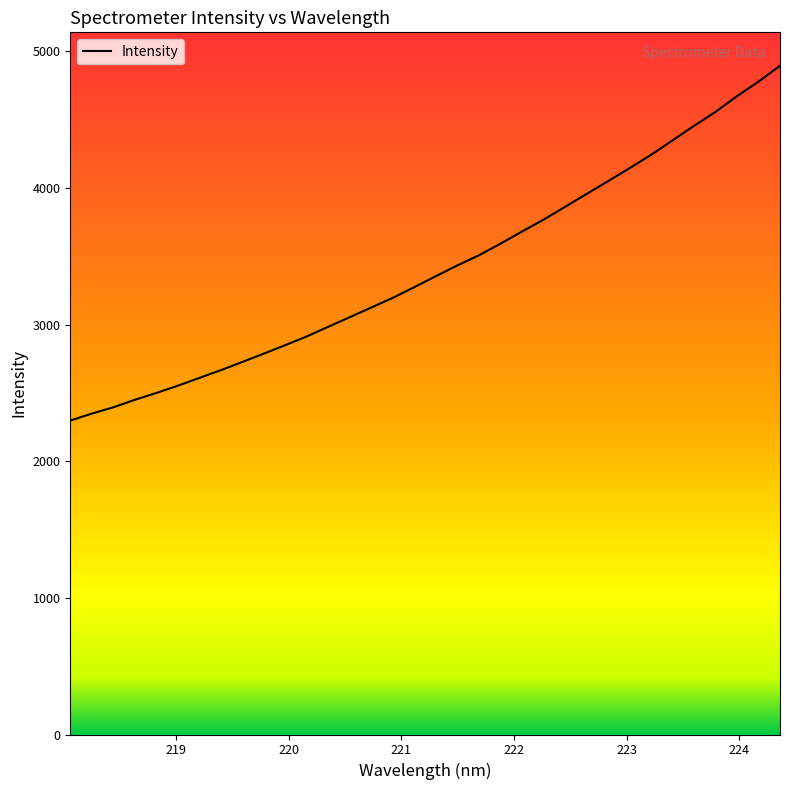

What is the maximum value shown in the chart?

4895.5